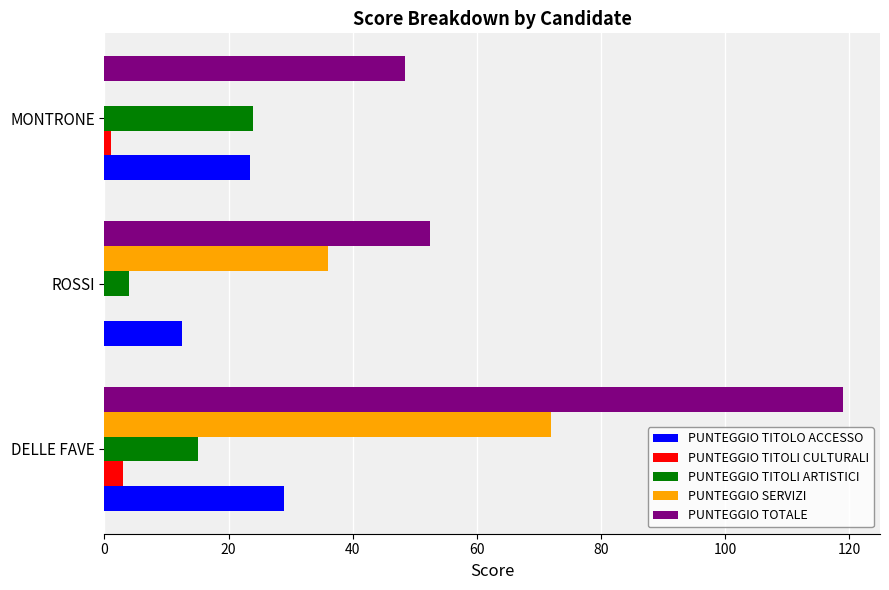

What is the sum of the PUNTEGGIO TITOLI CULTURALI values at ROSSI and DELLE FAVE?

3.0